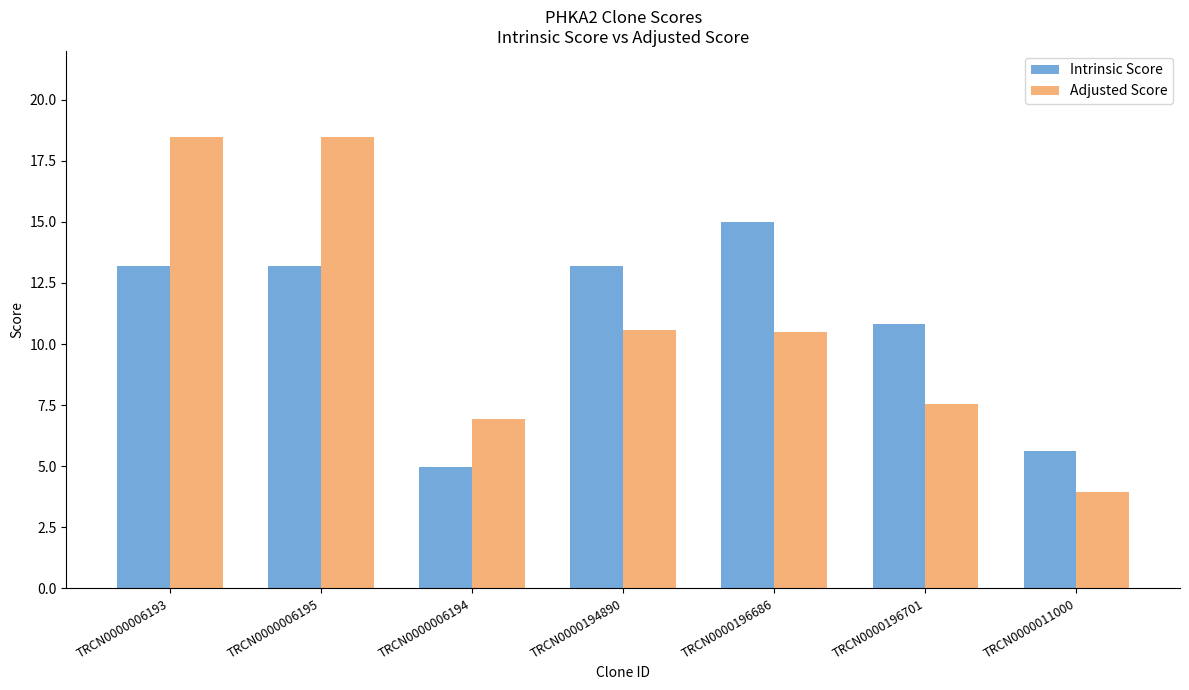

What is the greatest value displayed?

18.5